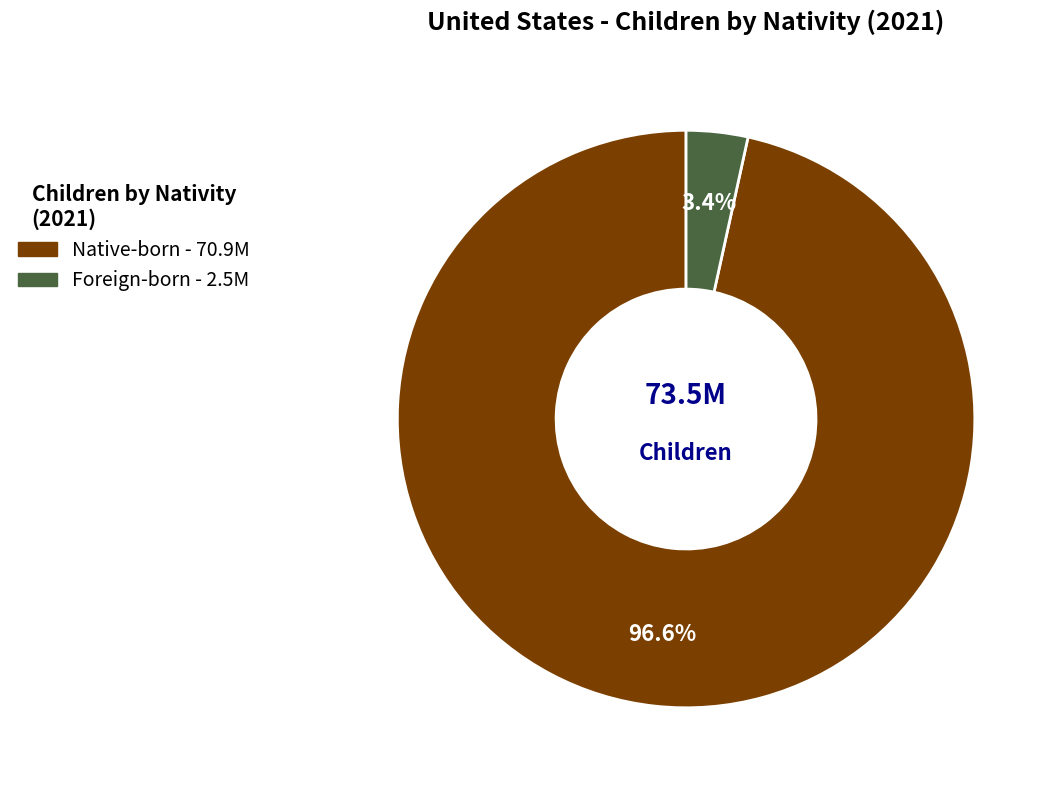

How much of the chart is everything except Native-born?

3.4%